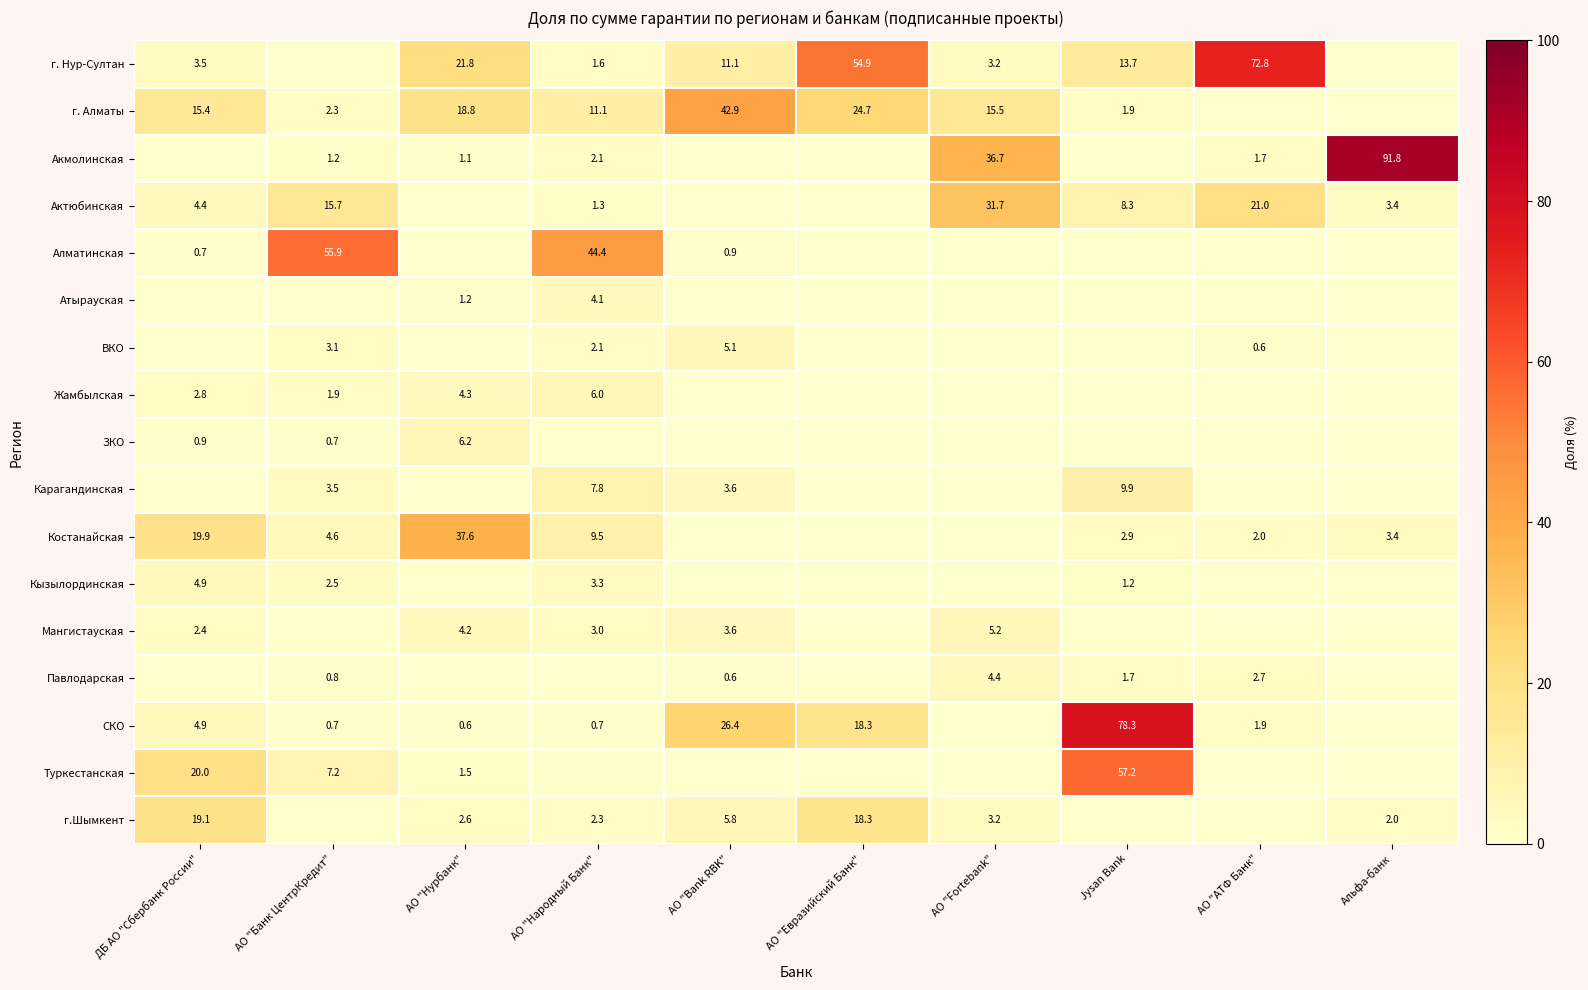

What is the maximum value for Акмолинская?

91.8